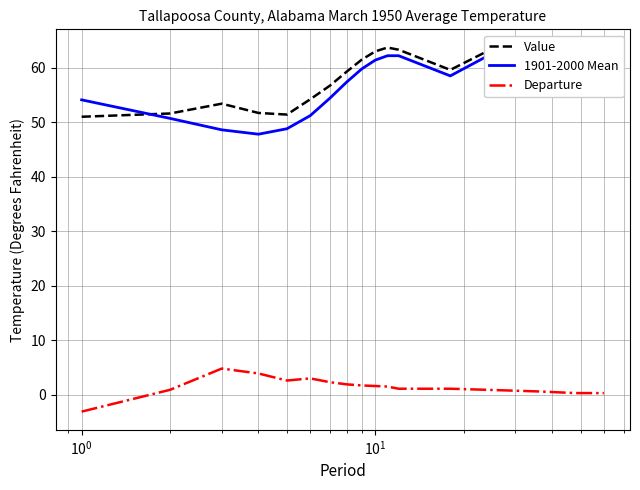

True or false: Departure and 1901-2000 Mean intersect in this chart.

False